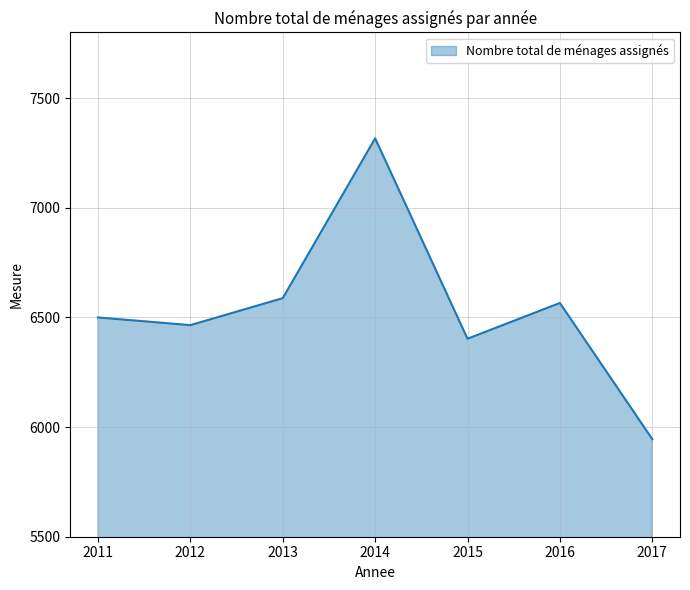

List the labels in order of value, smallest first.

2017, 2015, 2012, 2011, 2016, 2013, 2014